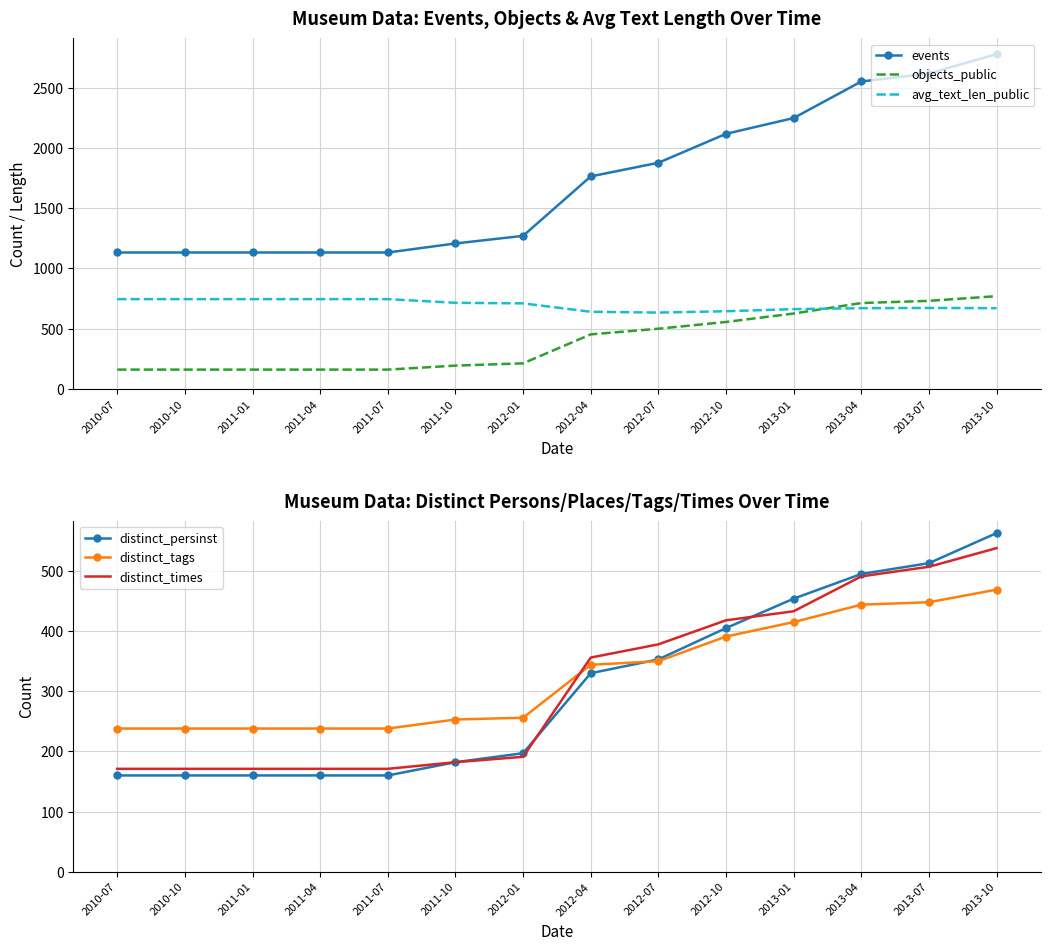

True or false: distinct_times and distinct_persinst cross at least once.

True